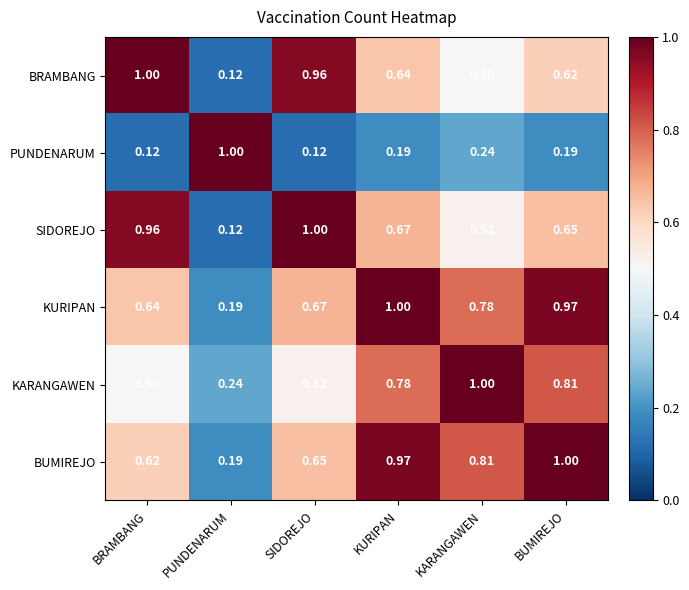

Rank the series at SIDOREJO from highest to lowest value.

SIDOREJO, BRAMBANG, KURIPAN, BUMIREJO, KARANGAWEN, PUNDENARUM